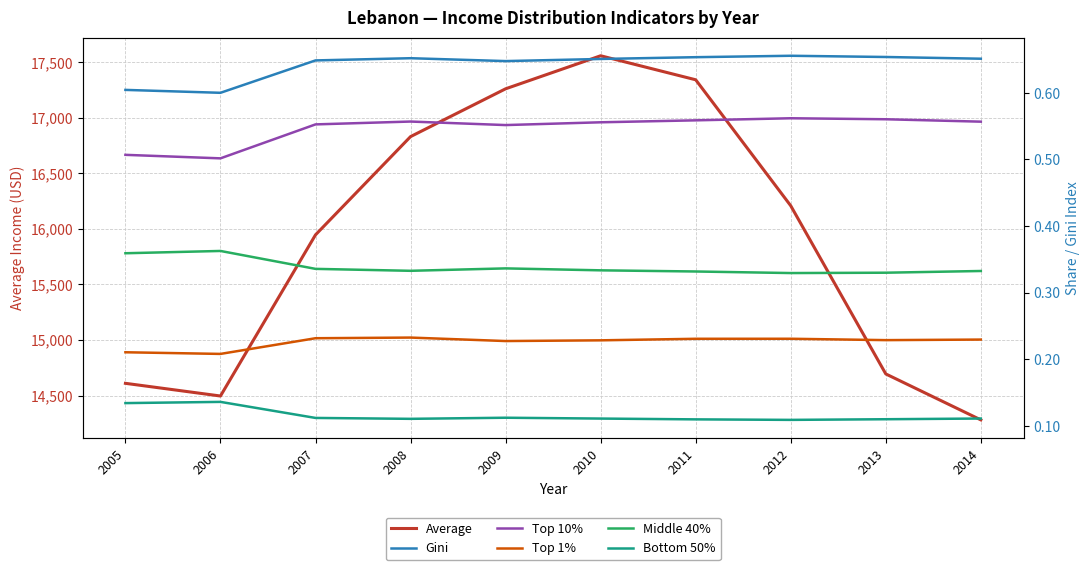

What is the total value across all series at 2007?

15947.3